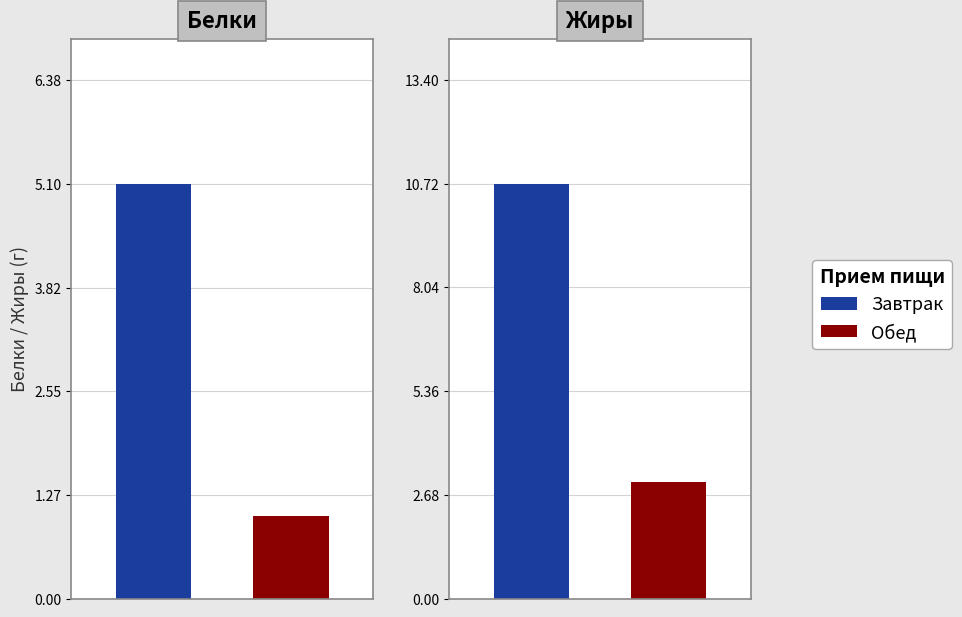

At which label does Жиры reach its peak?

Завтрак